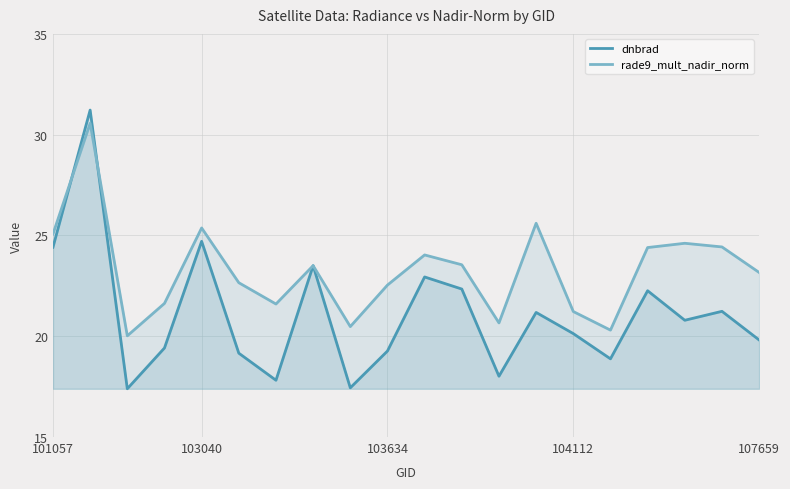

Is the value of dnbrad at 103040 greater than the value of rade9_mult_nadir_norm at 103634?

Yes